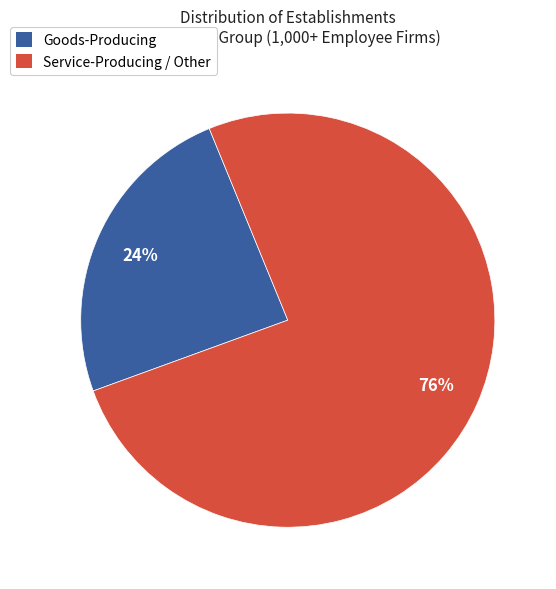

Is there a majority slice in this chart?

Yes